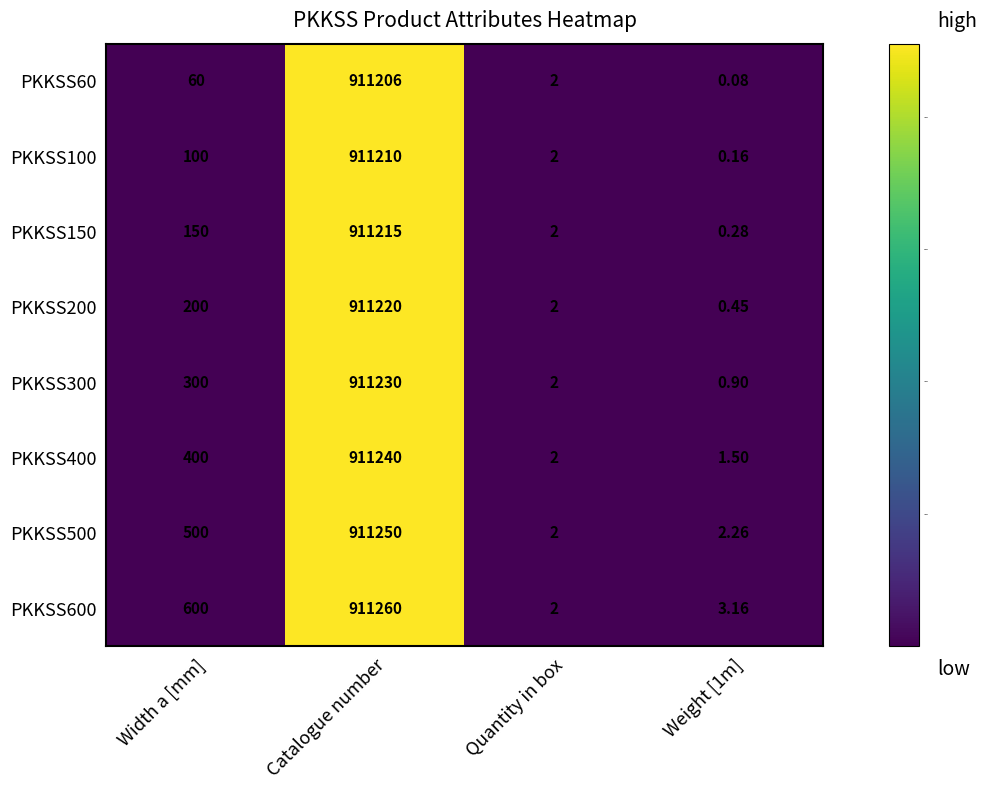

What is the spread (max minus min) of values at Weight [1m]?

3.1